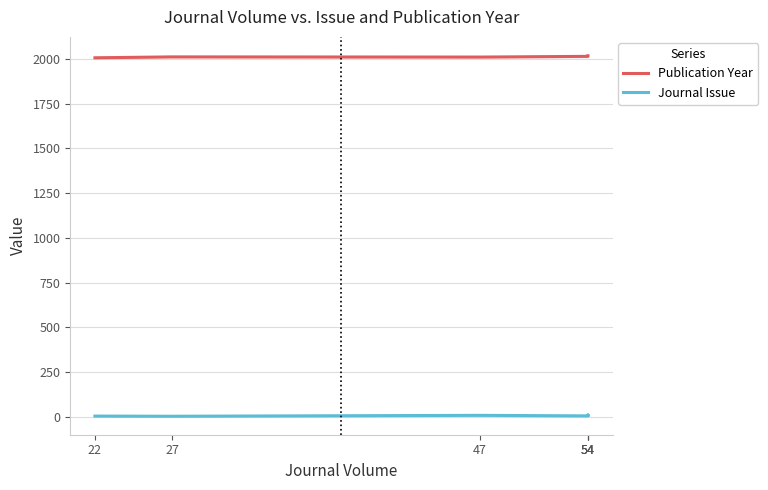

What is the value of the Publication Year point at the 5th from the left?

2015